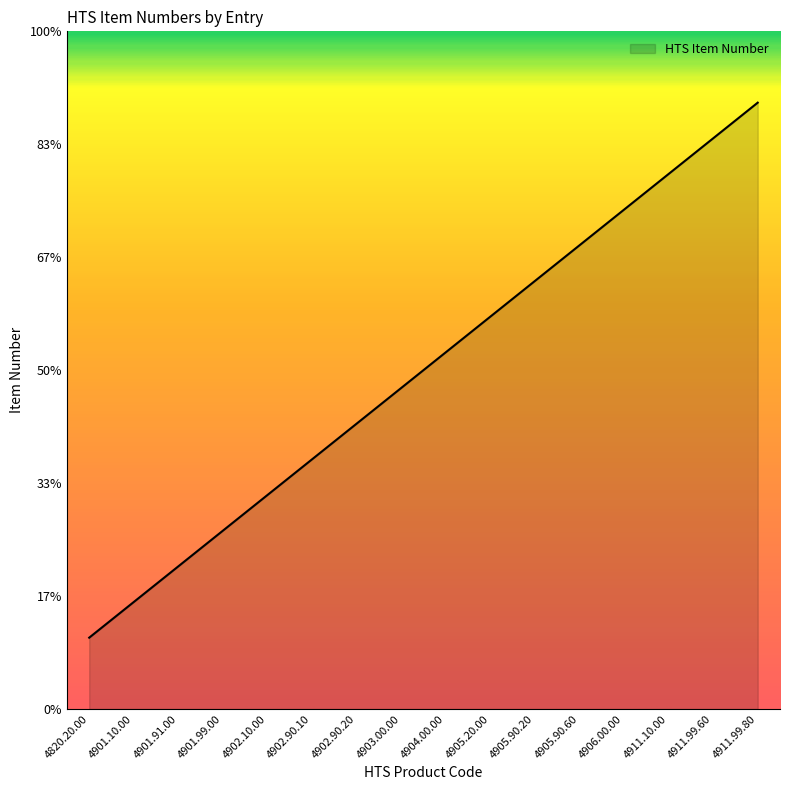

Does the chart have visible grid lines?

No